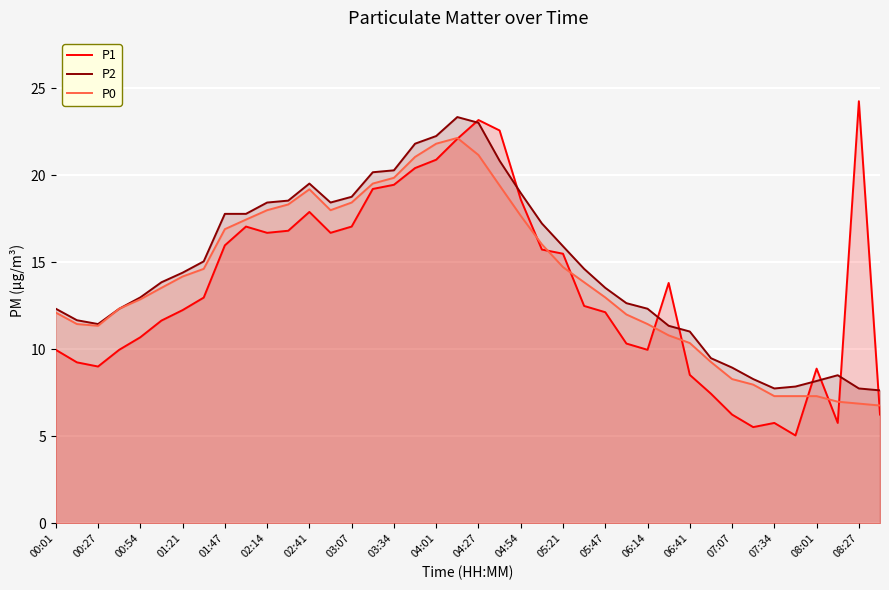

What is the value of the P1 point at the 23rd from the left?

18.6